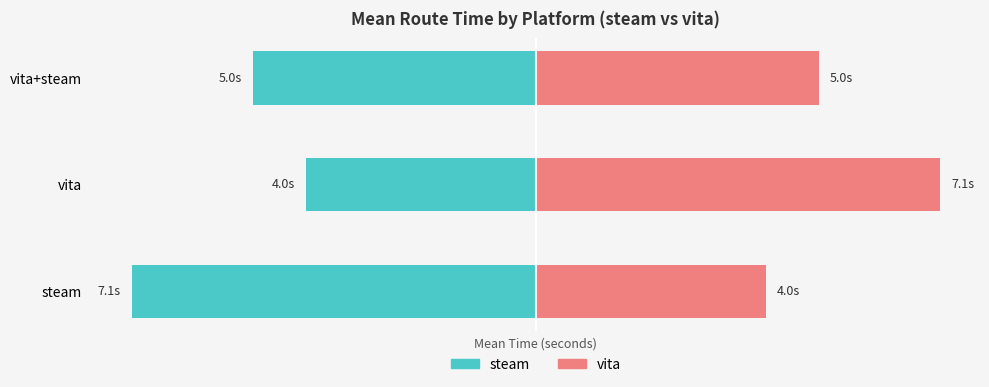

Rank the series at vita+steam from highest to lowest value.

vita, steam